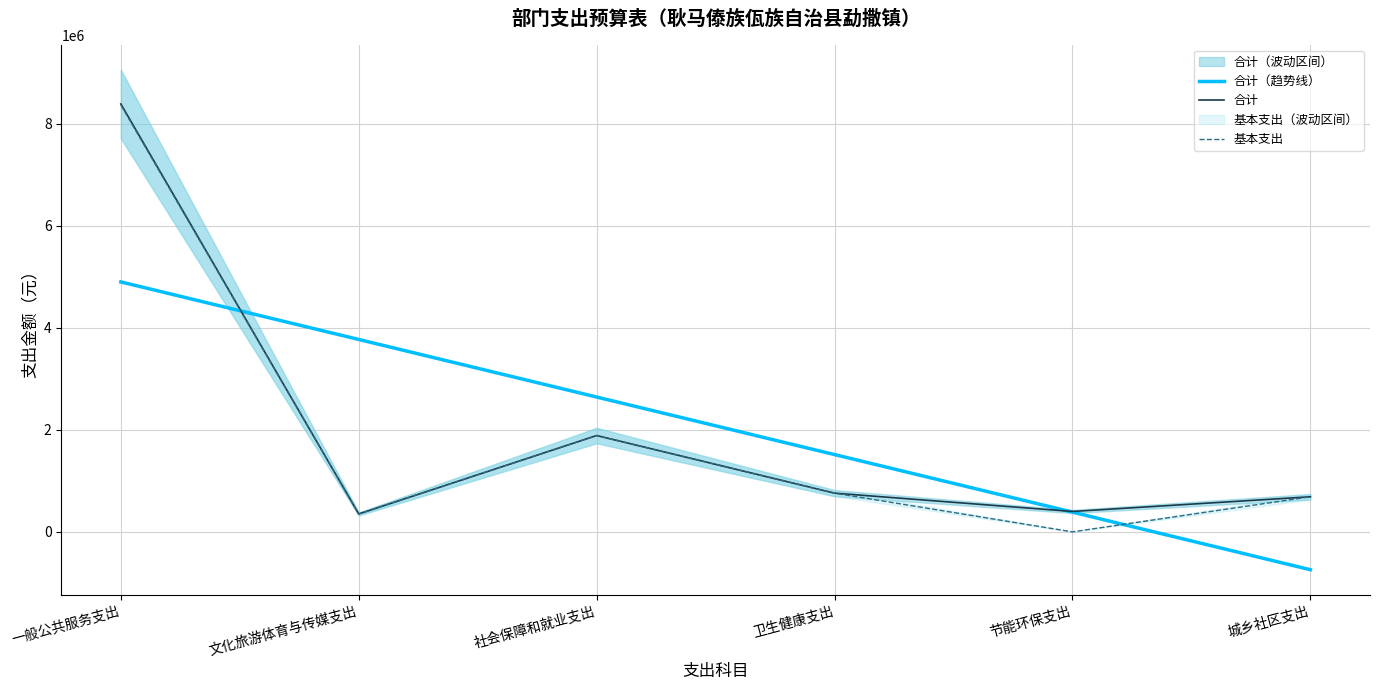

What is the sum of all 合计 values?

12478654.7